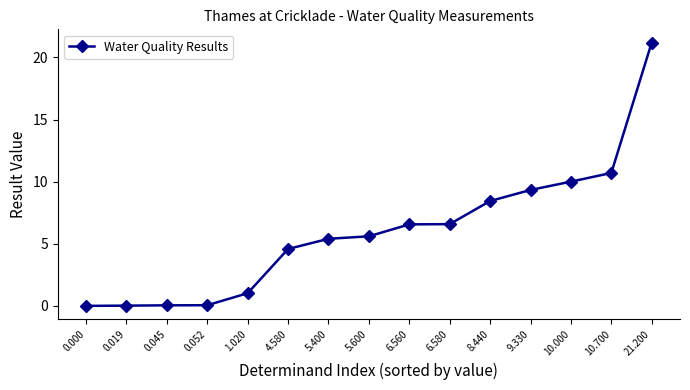

The value at 0.000 is 13.6. True or false?

False